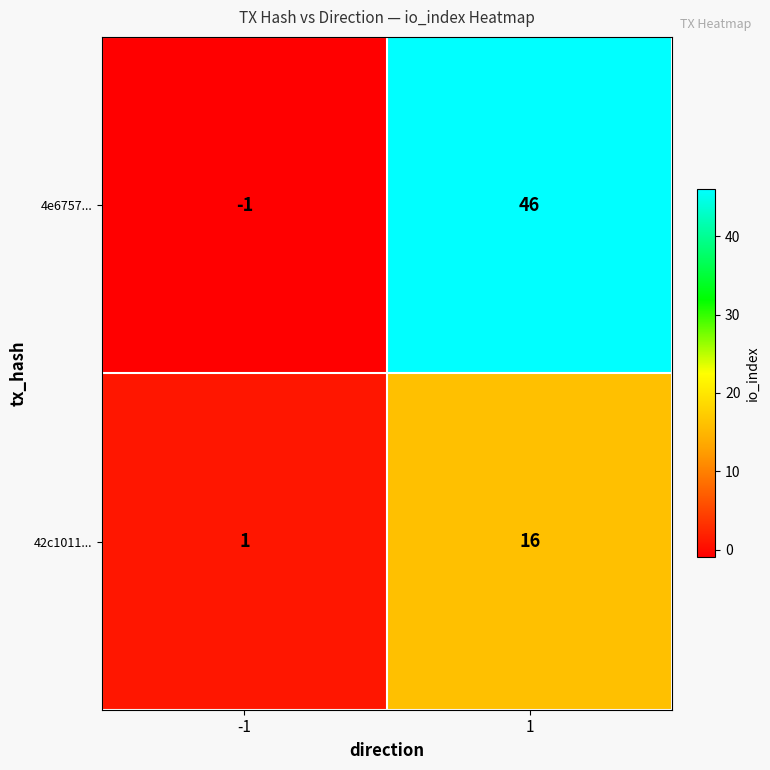

What is the highest value of the 4e6757... series?

46